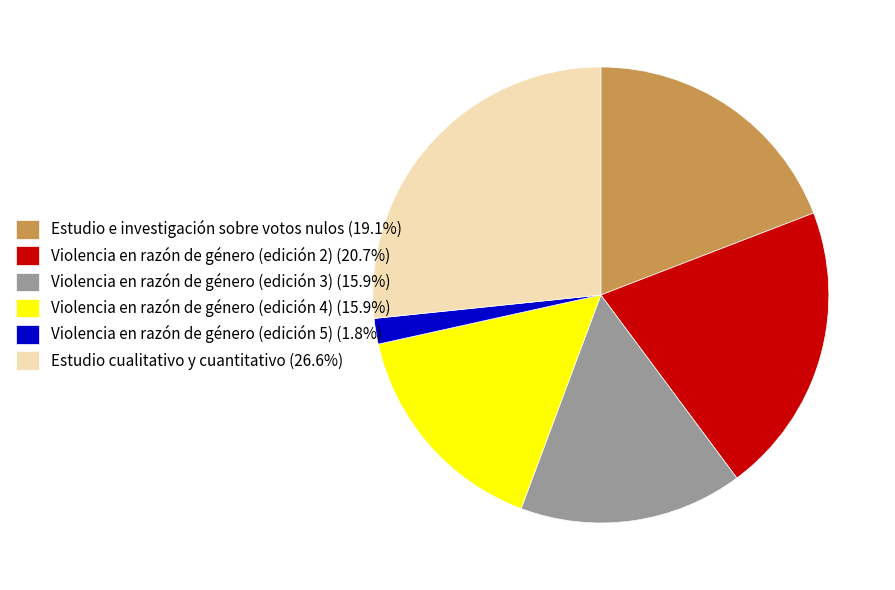

Is Violencia en razón de género (edición 2) the majority of the pie?

No